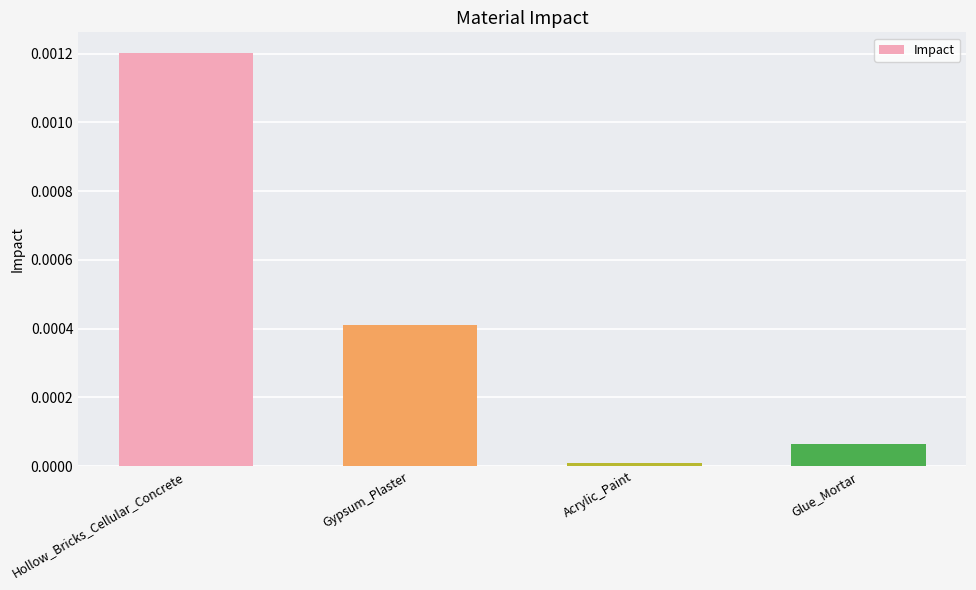

How many data points does each series have?

4